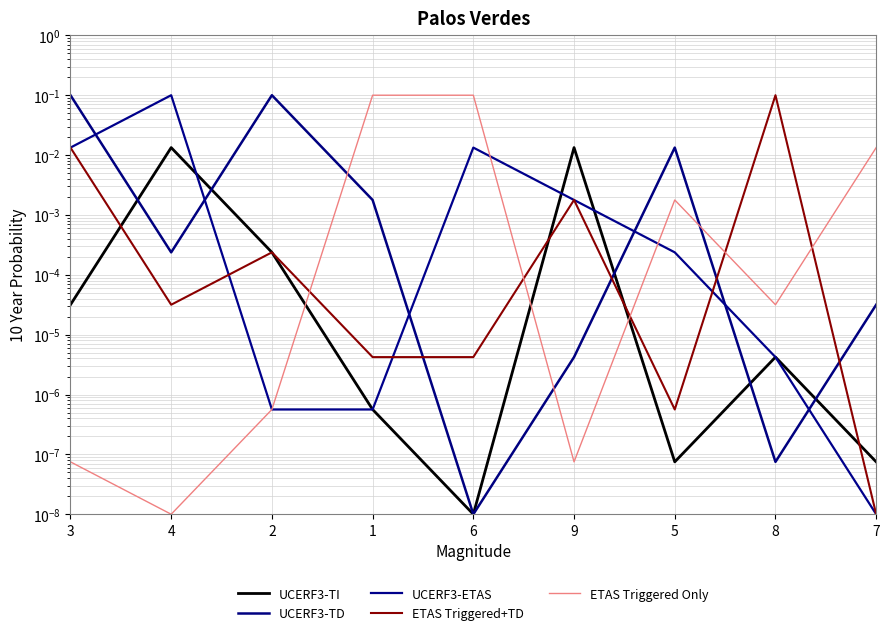

Where is the first local maximum for UCERF3-TI?

4